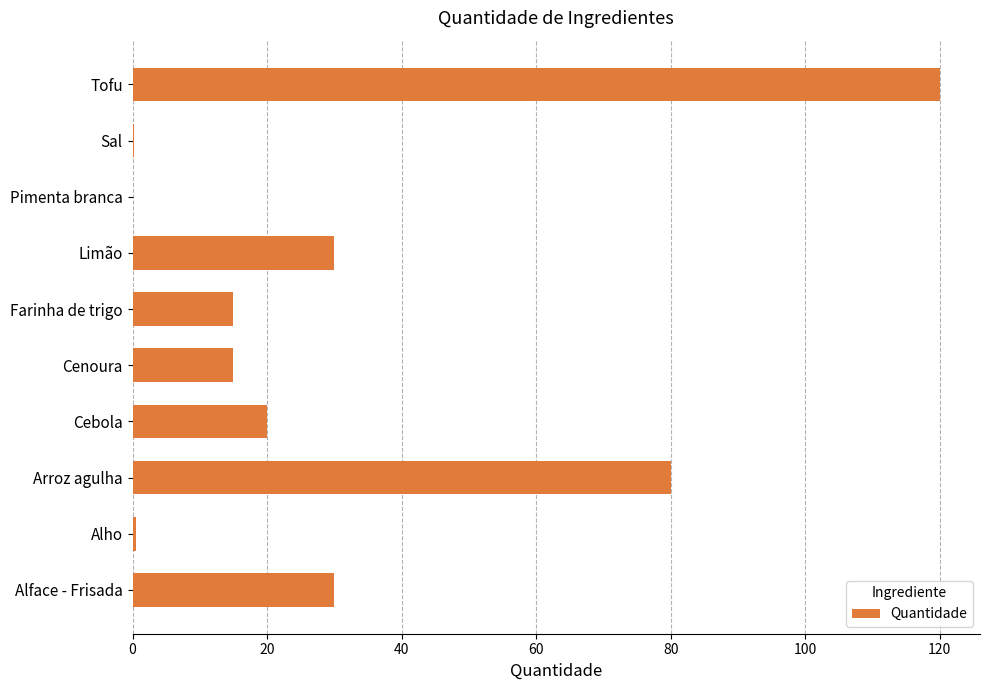

What is the change in value from Cenoura to Tofu?

+105.0